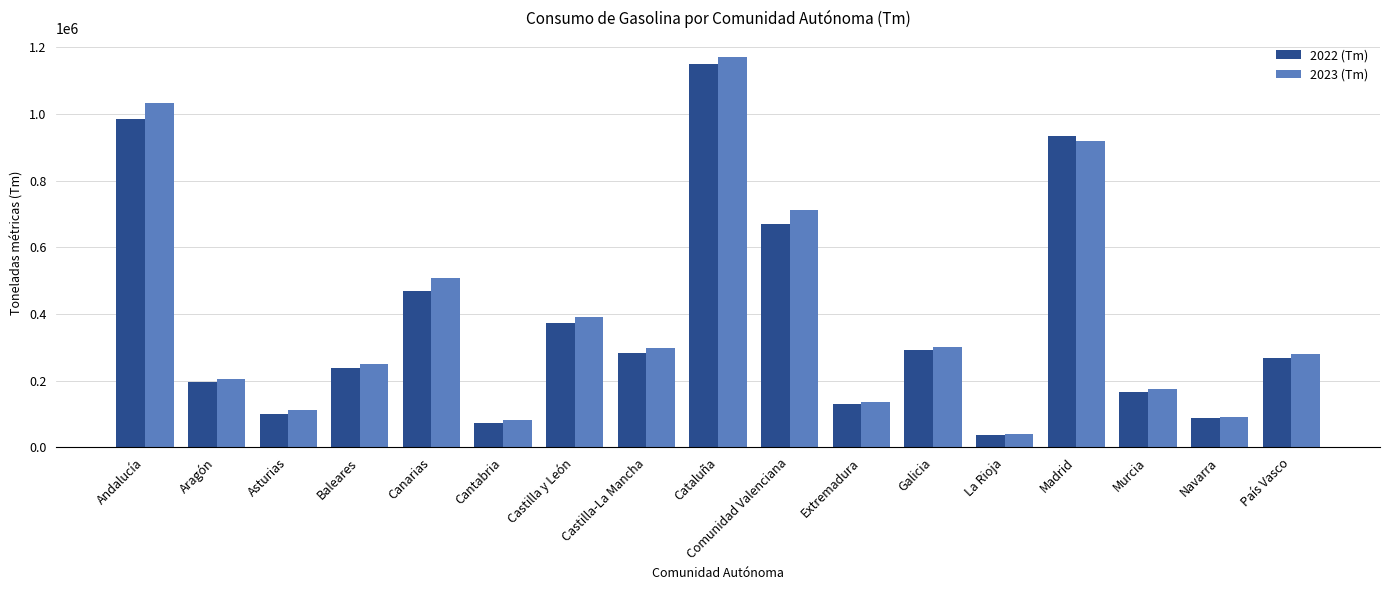

What position from the left is Asturias?

3